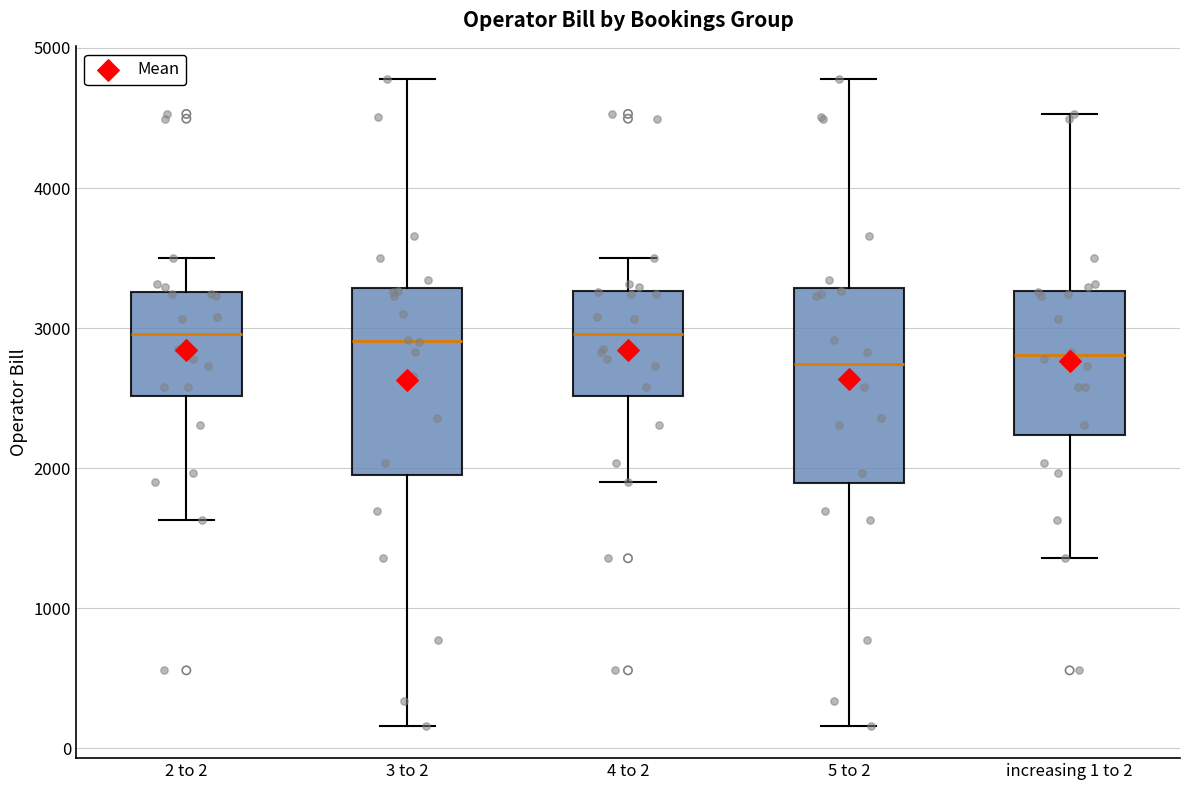

Reading left to right, read every box against the y-axis: the position of its median line, the range the box covers, and the ends of its whiskers. The values are not printed on the chart, so give them approximately, as read against the axis.

2 to 2: median 3000, box 2500 to 3300, whiskers 1600 to 3500
3 to 2: median 2900, box 1900 to 3300, whiskers 200 to 4800
4 to 2: median 3000, box 2500 to 3300, whiskers 1900 to 3500
5 to 2: median 2700, box 1900 to 3300, whiskers 200 to 4800
increasing 1 to 2: median 2800, box 2200 to 3300, whiskers 1400 to 4500